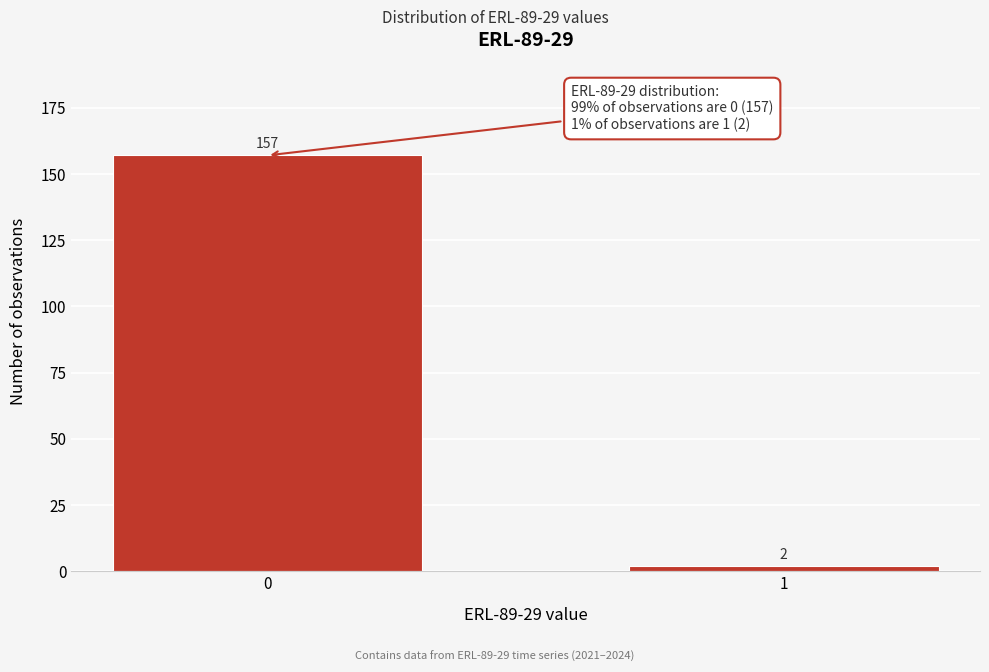

Reading left to right, extract all data points from this chart.

0=157	1=2